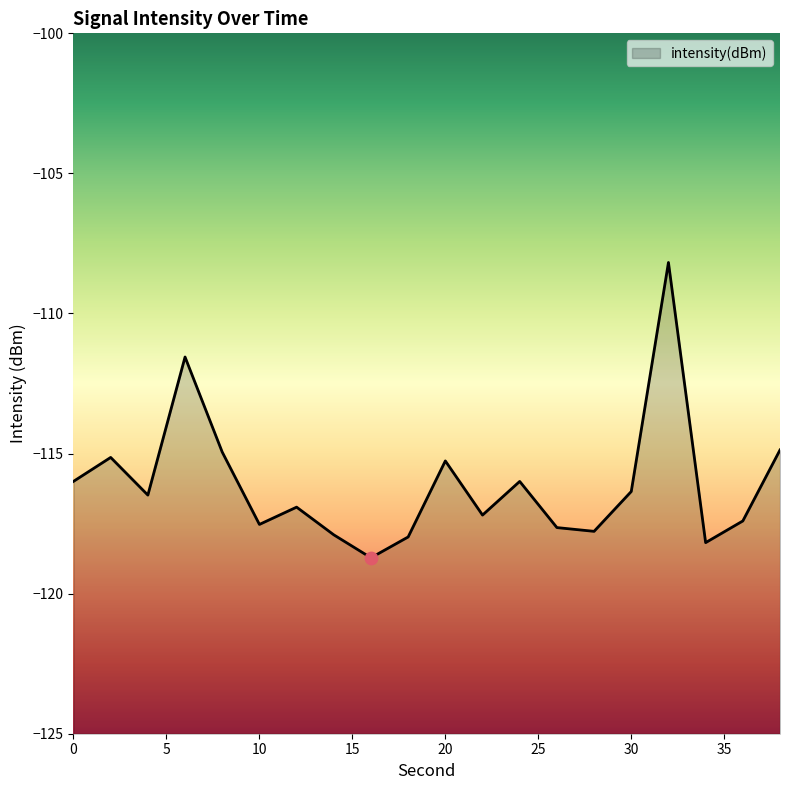

What is the change in value from 14 to 18?

-0.1